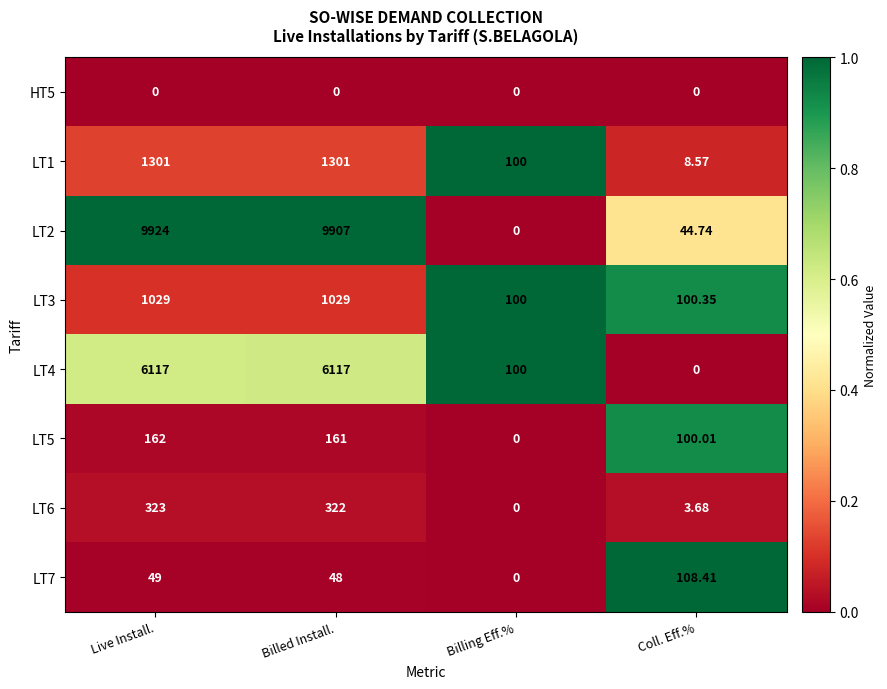

At which label does LT2 reach its peak?

Live Install.